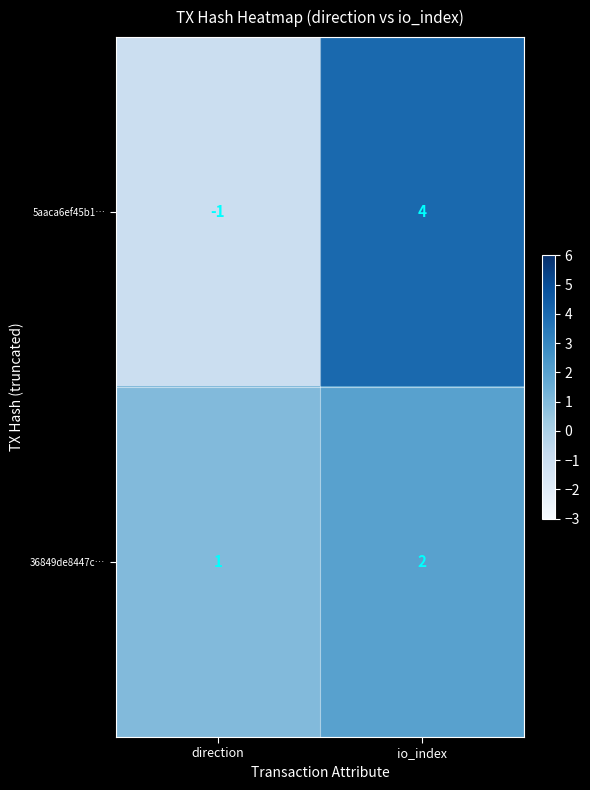

Is the value of 36849de8447c… at io_index greater than the value of 5aaca6ef45b1… at io_index?

No